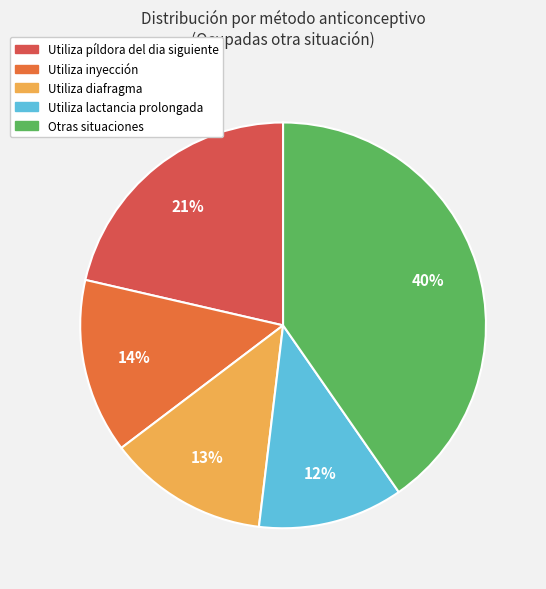

How many slices are in this pie chart?

5